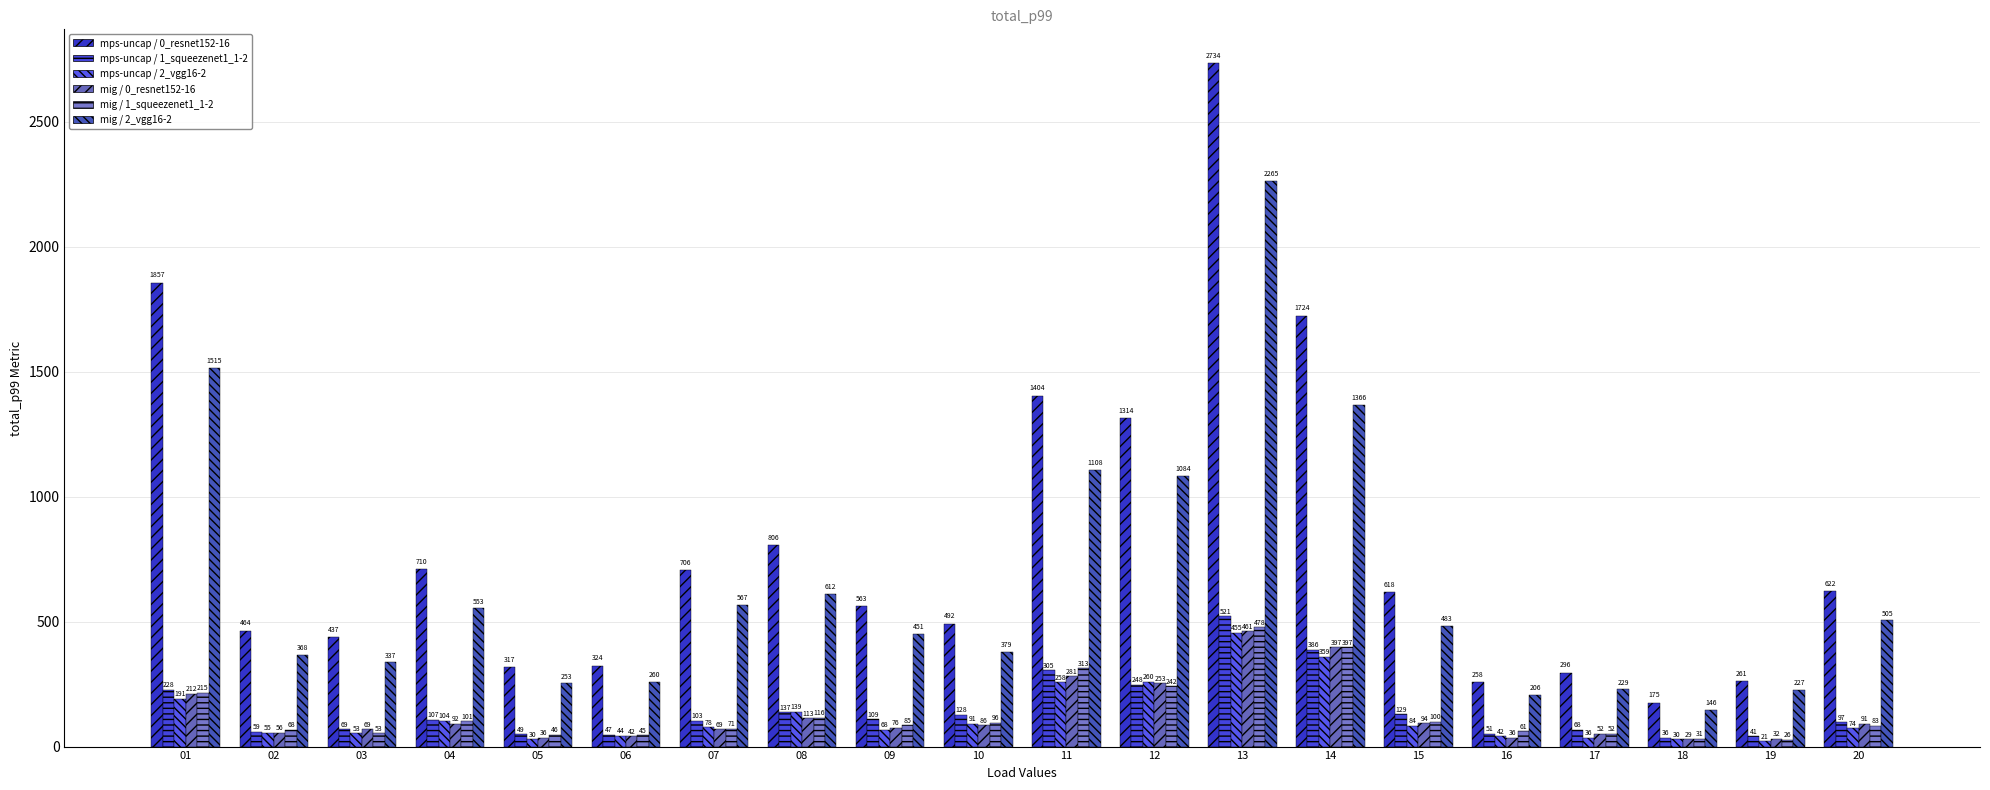

At how many categories does at least one series exceed 2515?

1